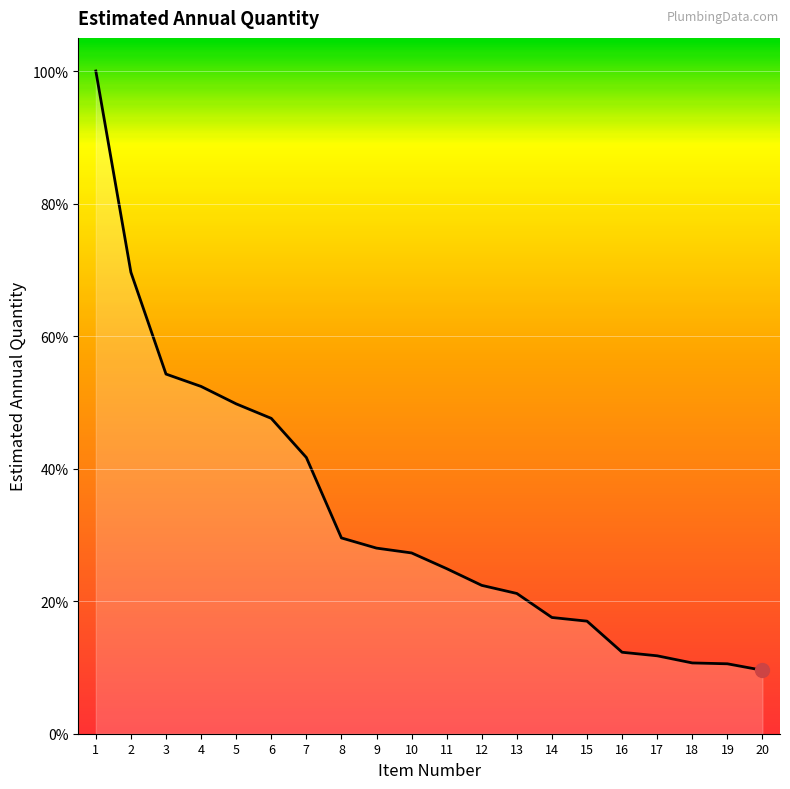

Reading right to left, extract all data points from this chart.

1628	1794	1816	1999	2090	2888	2982	3598	3806	4235	4638	4762	5023	7087	8091	8463	8910	9227	11838	17002